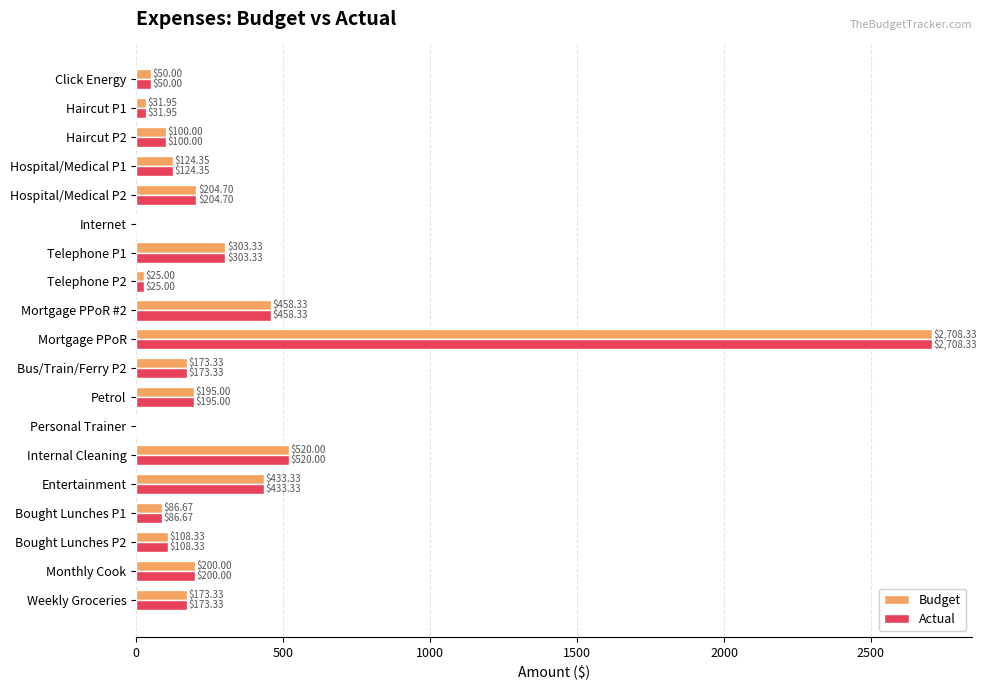

What is the total value across all series at Monthly Cook?

400.0